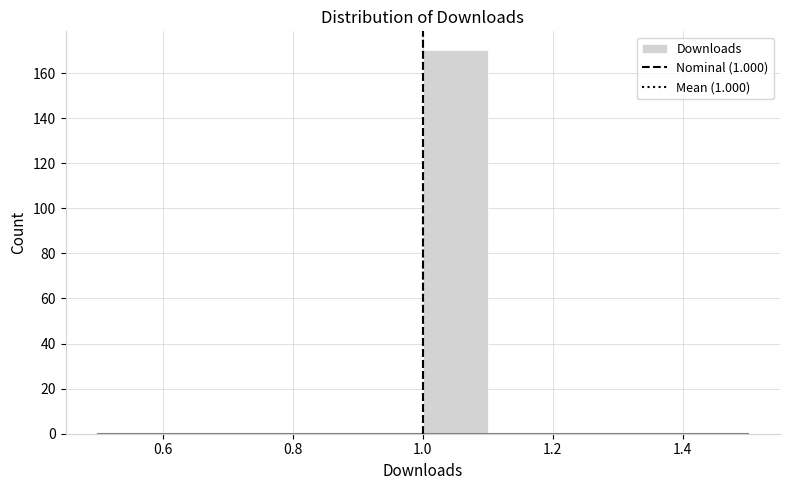

Reading left to right, list every bar in this chart as the range it spans on the x-axis followed by its height. The values are not printed on the chart, so give them approximately, as read against the axis.

0.5 to 0.6: 0
0.6 to 0.7: 0
0.7 to 0.8: 0
0.8 to 0.9: 0
0.9 to 1.0: 0
1.0 to 1.1: 170
1.1 to 1.2: 0
1.2 to 1.3: 0
1.3 to 1.4: 0
1.4 to 1.5: 0